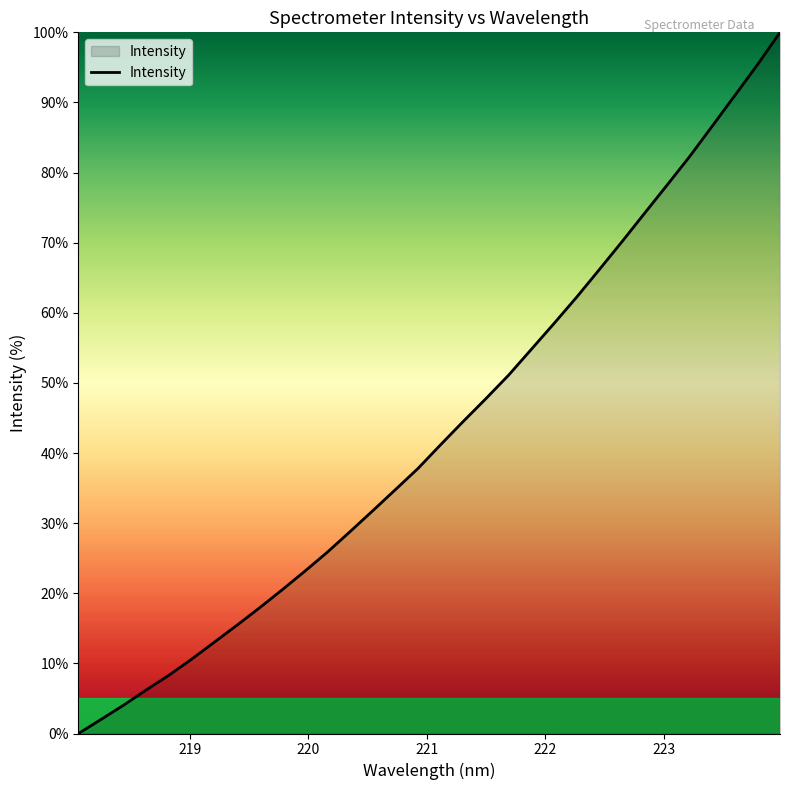

What is the difference between the maximum and minimum values?

100.0